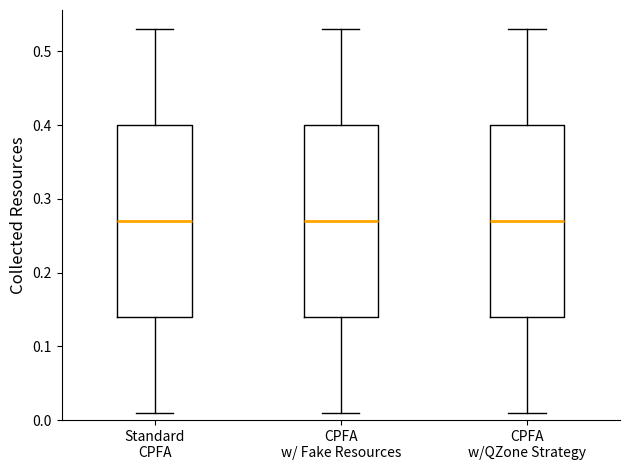

Where is the upper edge of the box for CPFA w/QZone Strategy on the y-axis? The values are not printed on the chart, so give them approximately, as read against the axis.

0.40